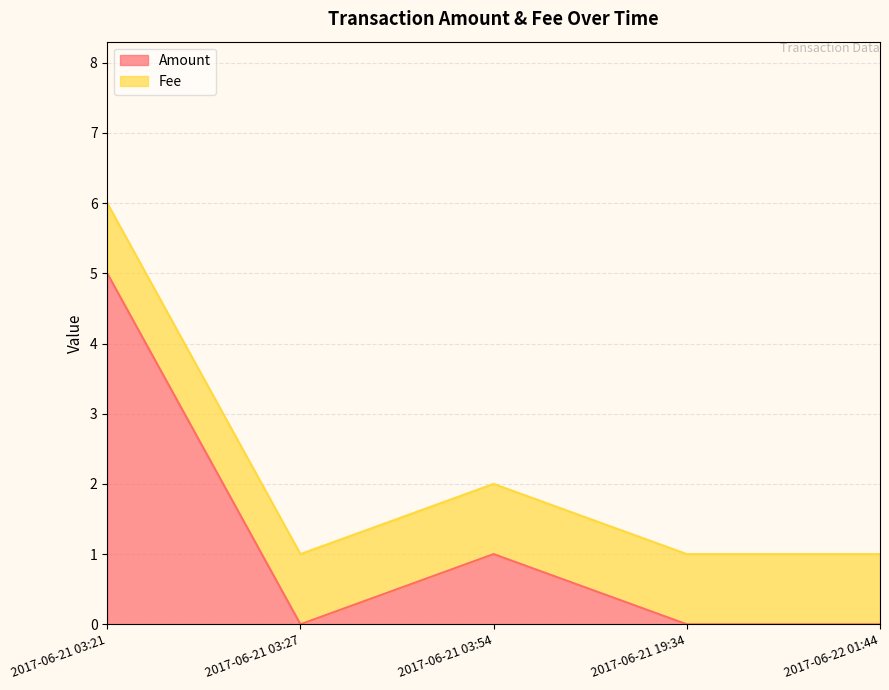

What is the minimum value for Fee?

1